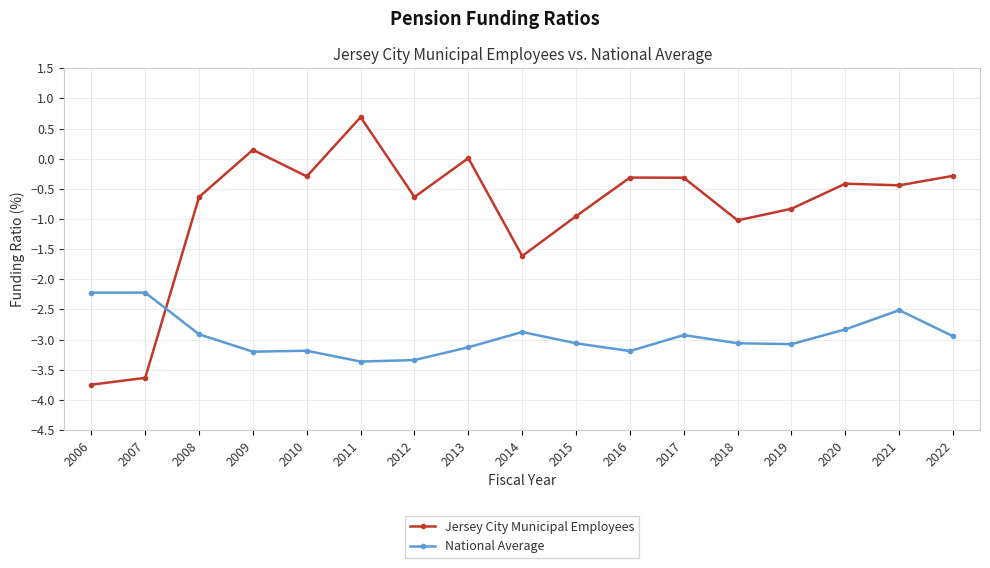

How many times do Jersey City Municipal Employees and National Average cross each other?

1